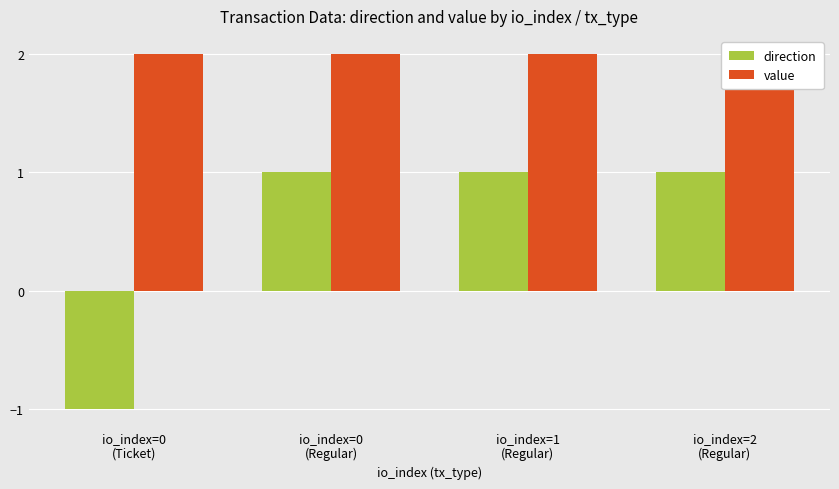

At which label does value reach its peak?

io_index=0
(Ticket)